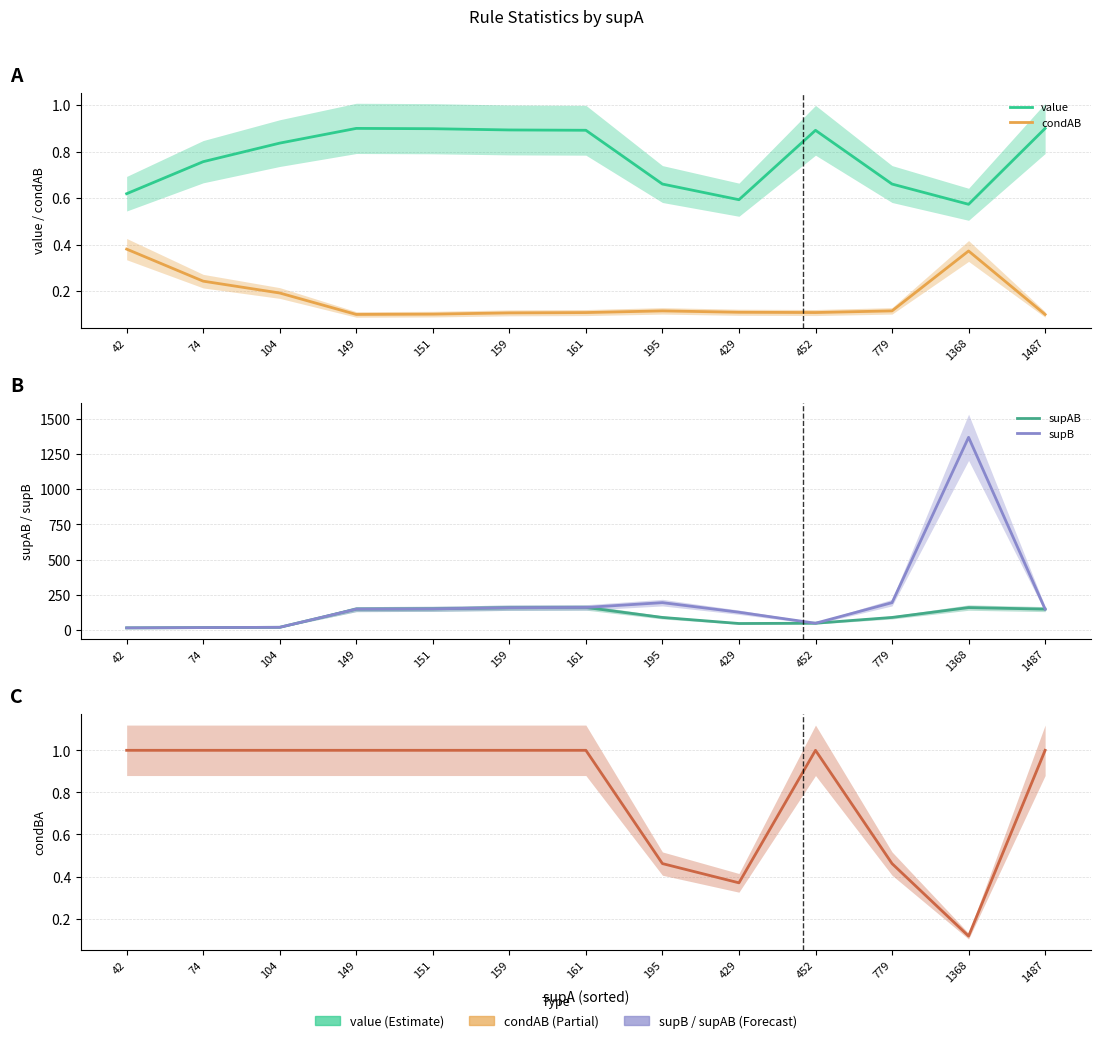

Is the value of condBA at 149 greater than the value of supB at 74?

No